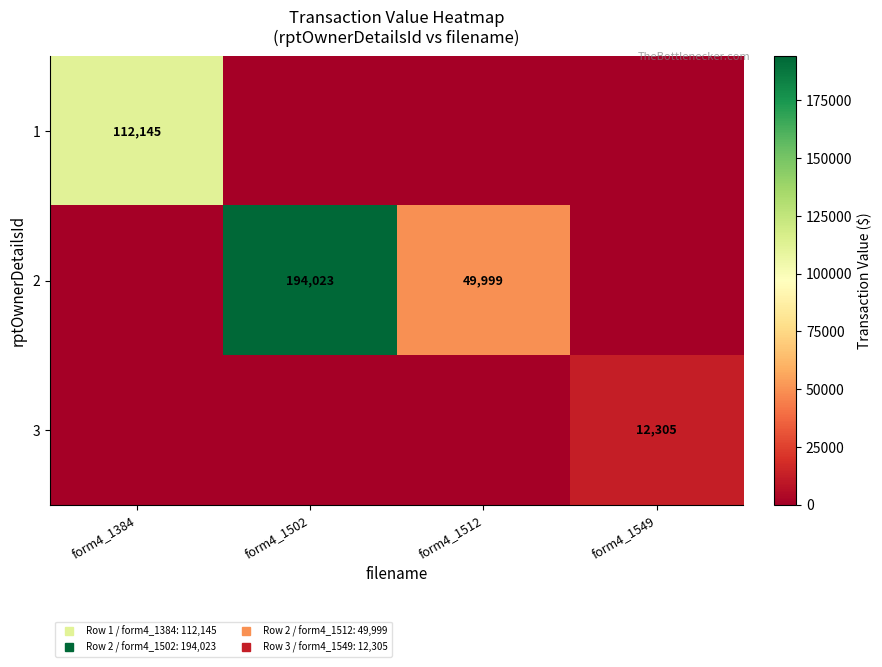

Rank the categories by 1 value from highest to lowest.

form4_1384, form4_1502, form4_1512, form4_1549